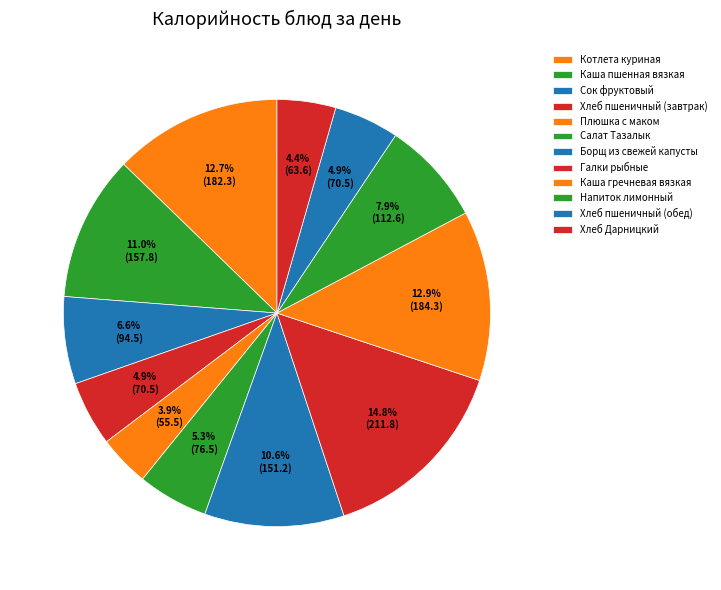

Is it true that Хлеб пшеничный (завтрак) is 1% of the pie?

False